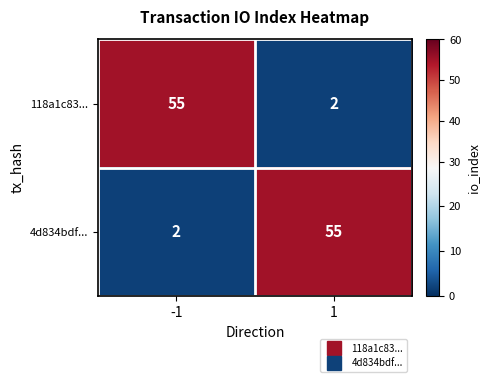

What is the total value across all series at 1?

57